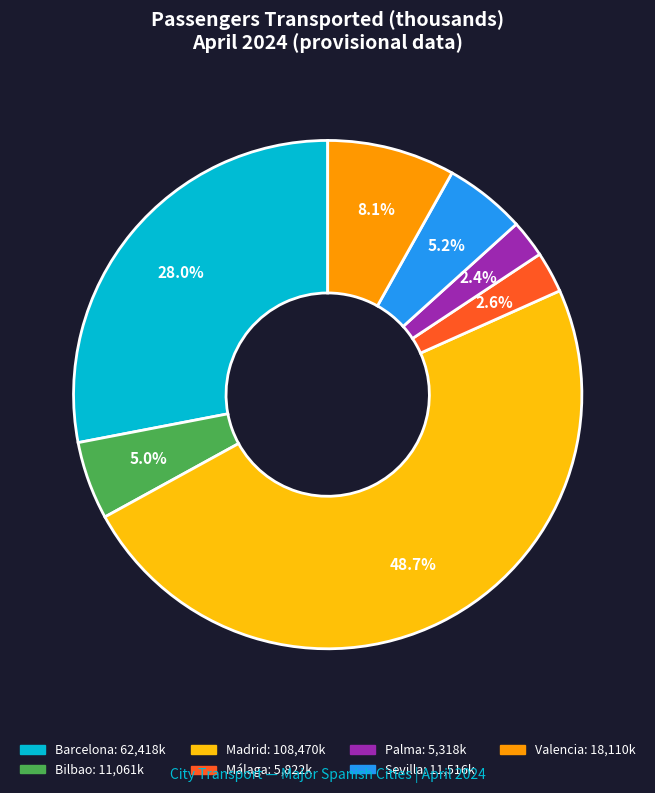

How many segments does this pie chart have?

7